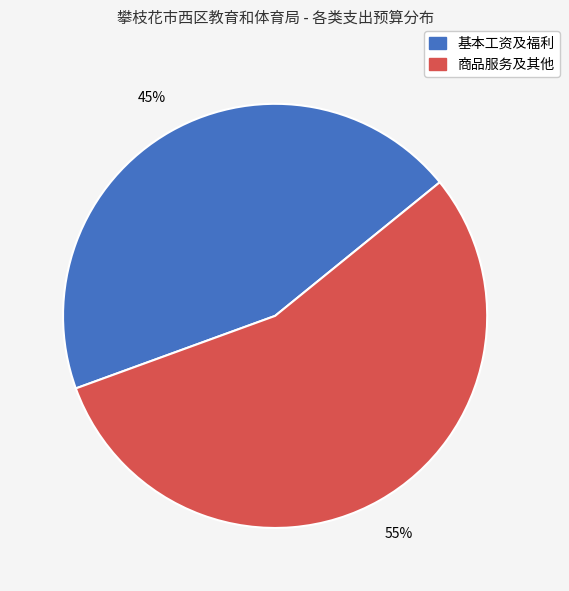

What is the ratio of the value at 商品服务及其他 to the value at 基本工资及福利?

1.2